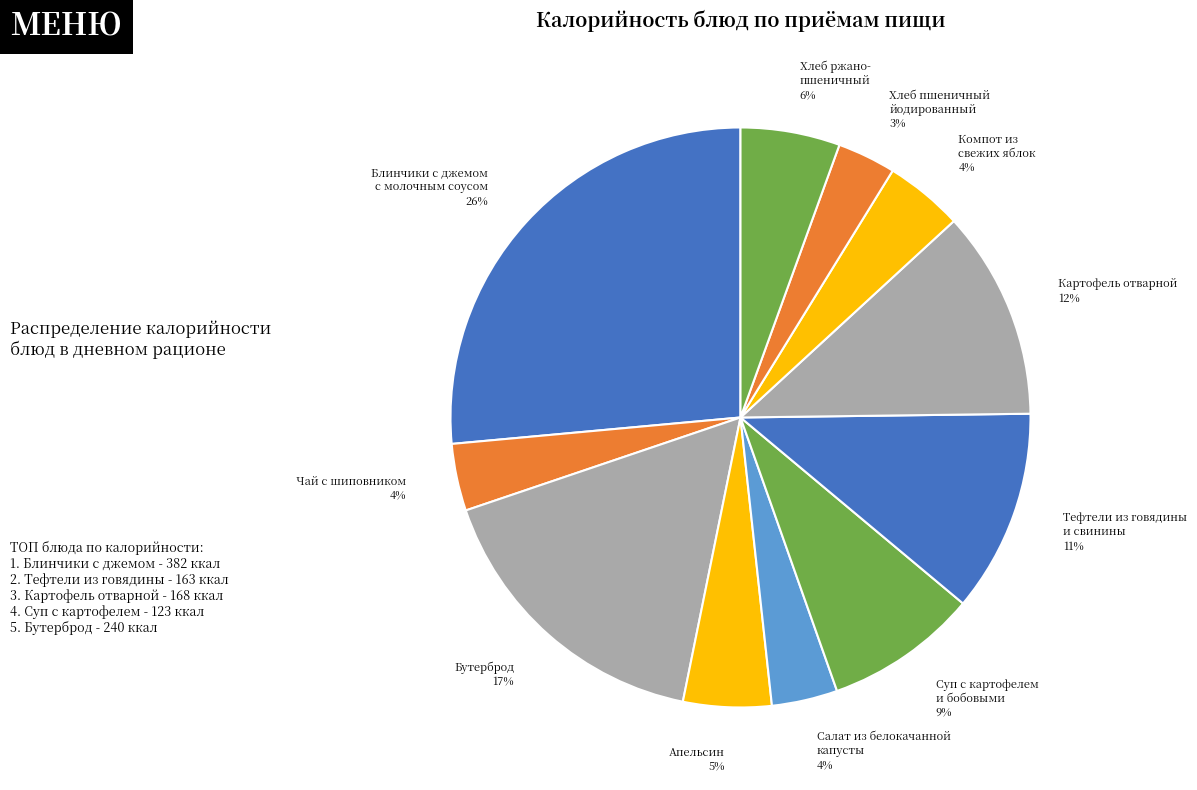

Does Апельсин 5% account for over 50% of the chart?

No